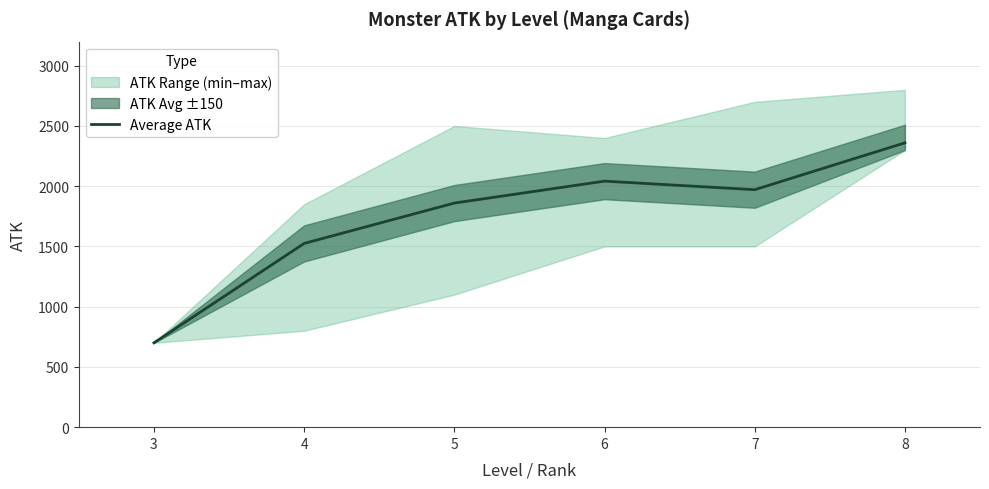

The value at 4 is 1525. True or false?

True